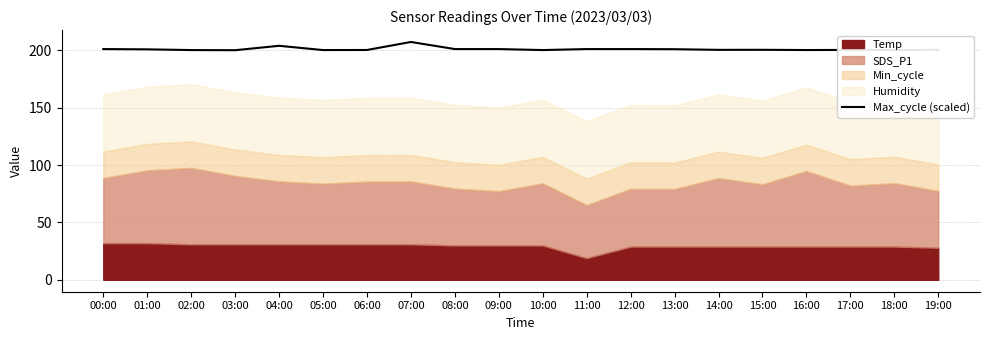

Where is the data nearest to the value 203?

04:00